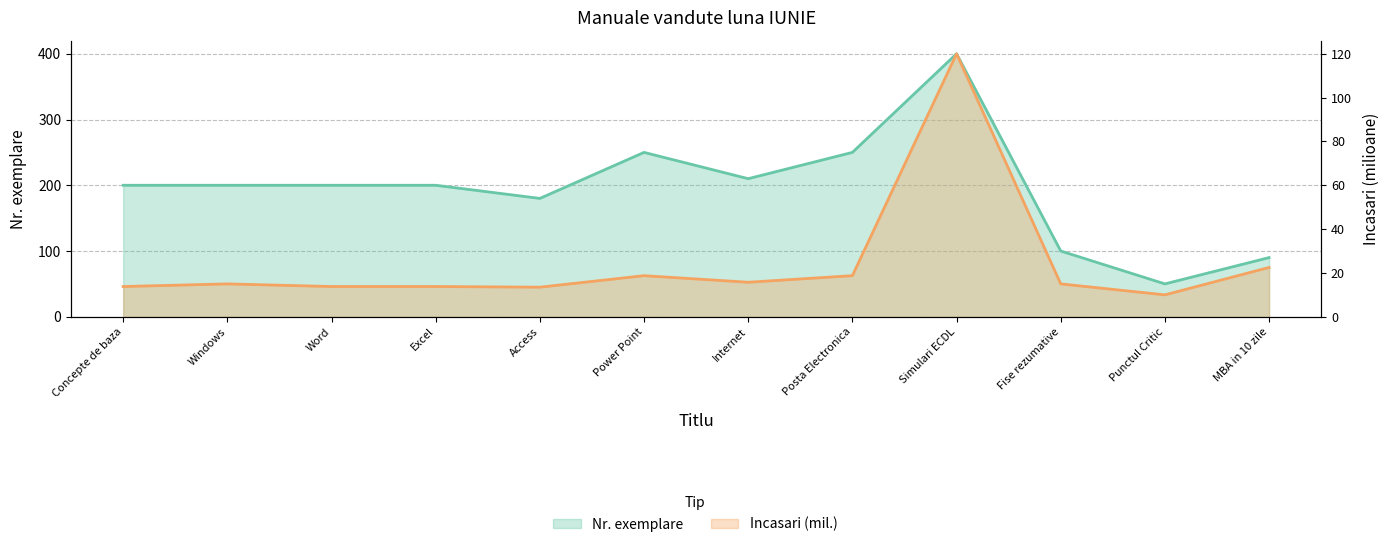

What is the sum of all Incasari values?

290.6